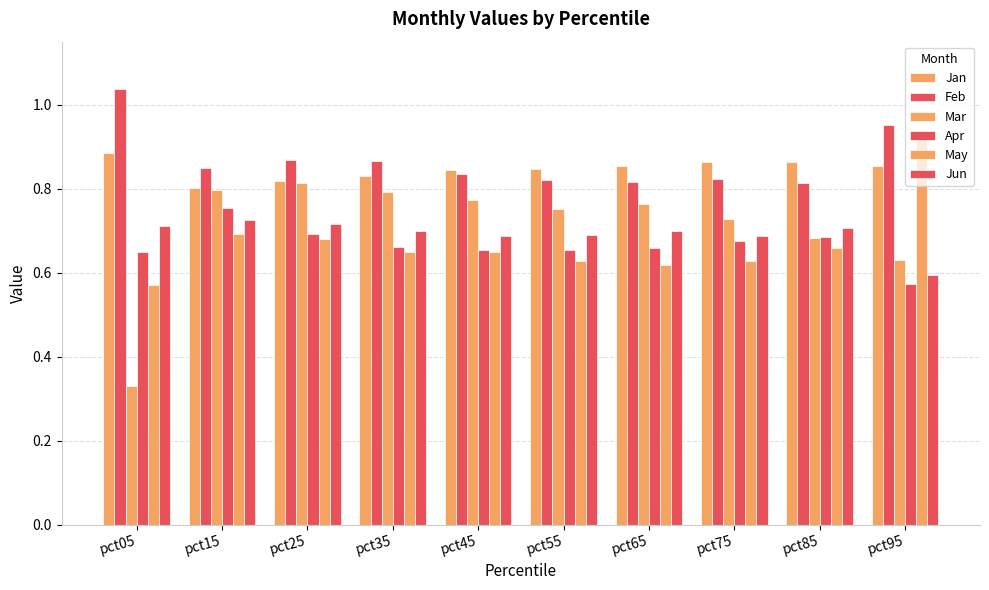

Are the bars grouped side by side (vs. stacked)?

Yes